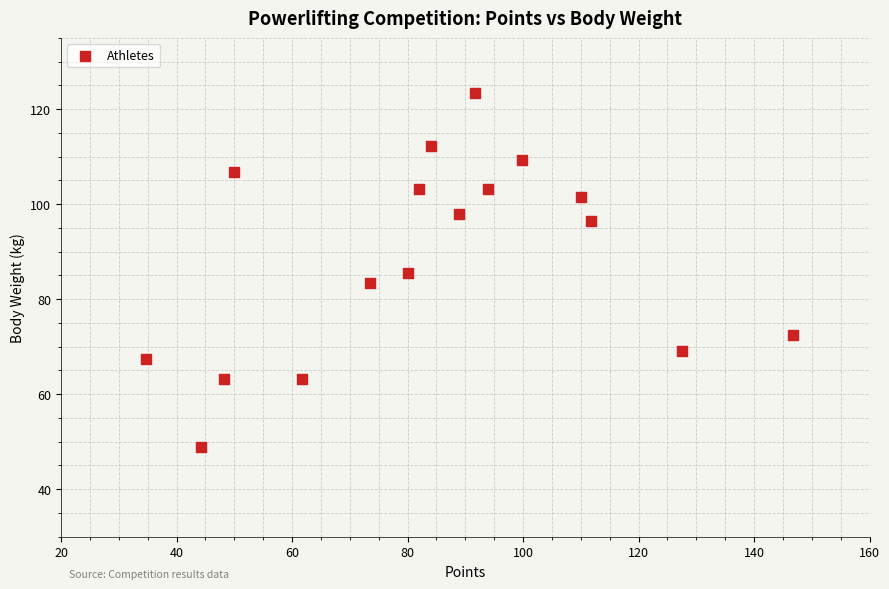

What is the range of Y values (max minus min)?

74.5